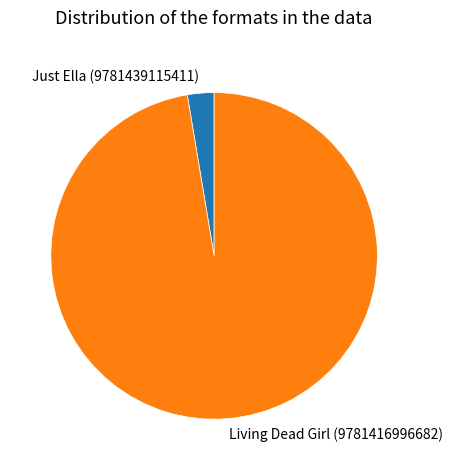

Which has a higher value, Living Dead Girl (9781416996682) or Just Ella (9781439115411)?

Living Dead Girl (9781416996682)